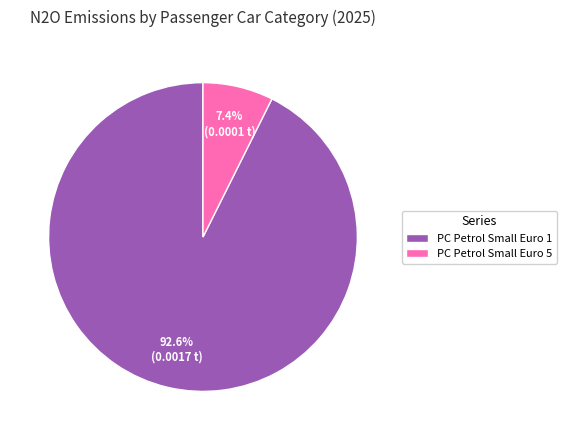

What portion of the pie excludes PC Petrol Small Euro 5?

92.6%